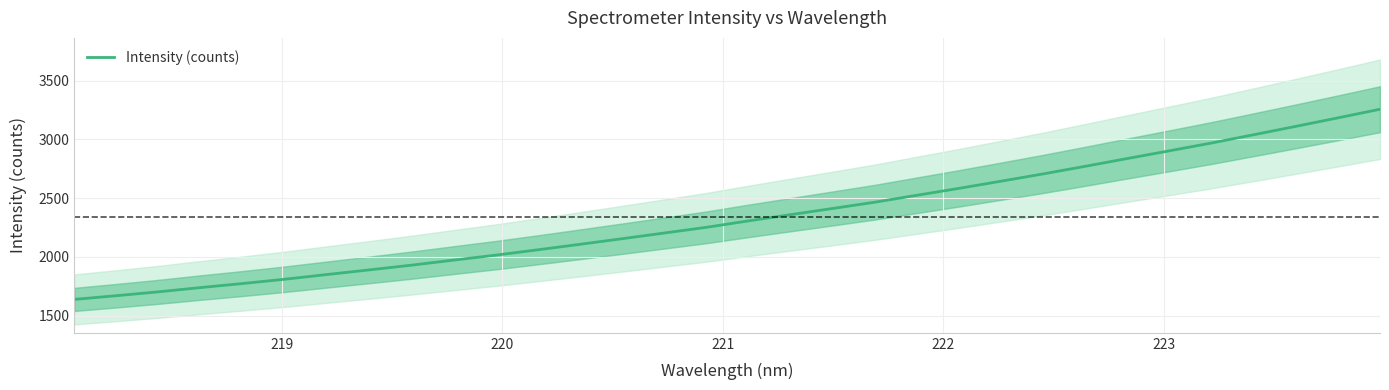

What is the maximum value shown in the chart?

3257.1